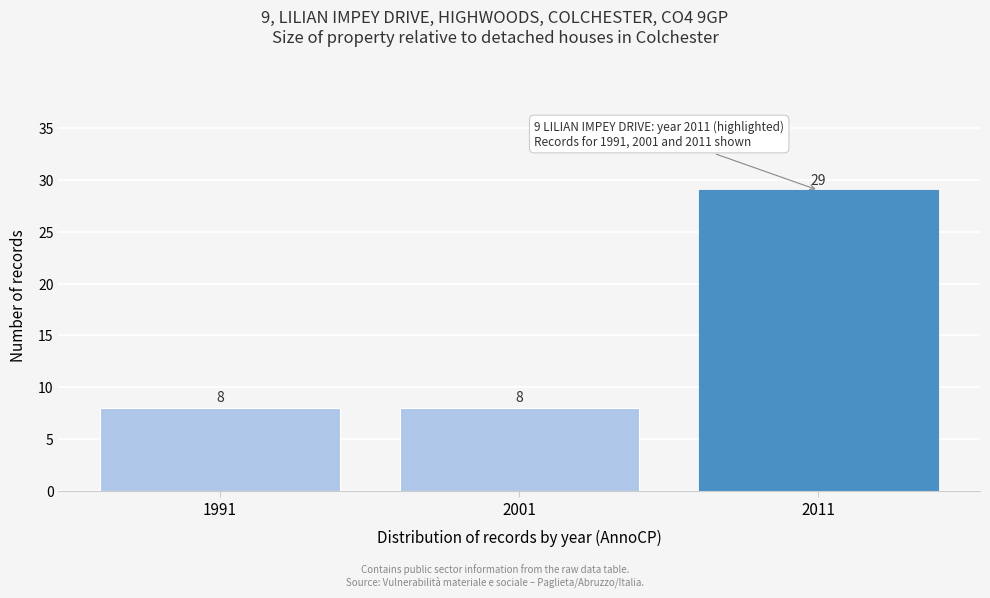

Reading left to right, transcribe all the data shown in this chart.

8	8	29